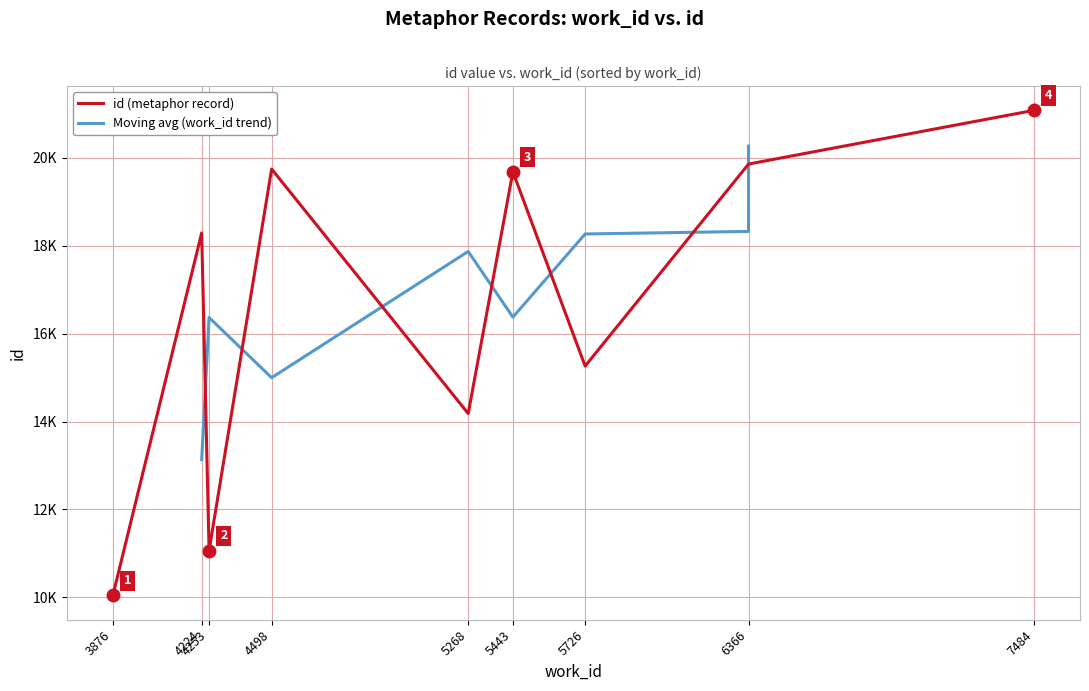

At which category does the chart reach its minimum across all series?

3876